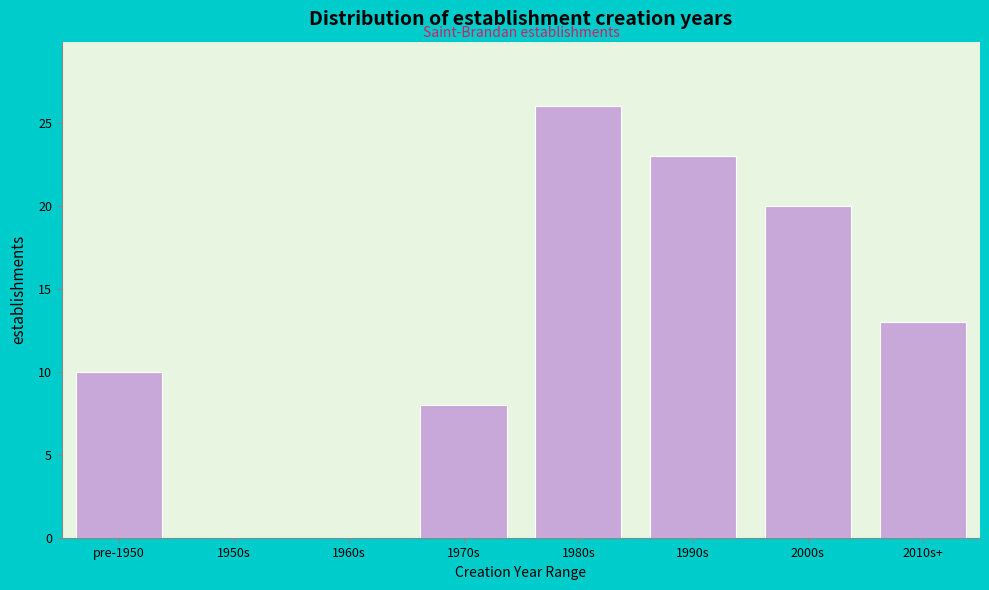

Reading left to right, transcribe all the data shown in this chart.

pre-1950=10	1950s=0	1960s=0	1970s=8	1980s=26	1990s=23	2000s=20	2010s+=13